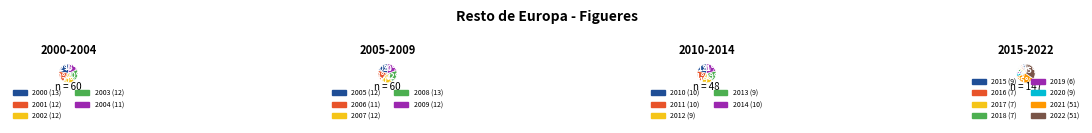

Rank the categories by value from highest to lowest.

2022, 2021, 2008, 2000, 2009, 2007, 2005, 2003, 2002, 2001, 2006, 2004, 2014, 2011, 2010, 2020, 2015, 2013, 2012, 2018, 2017, 2016, 2019